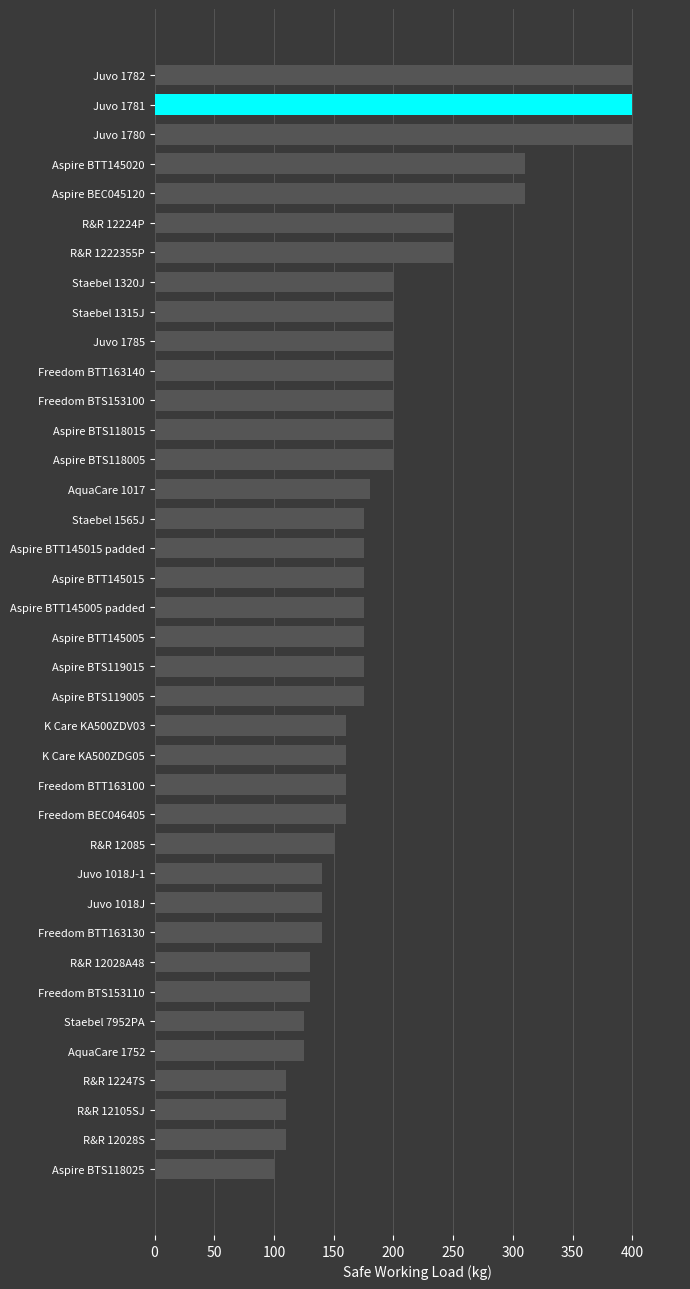

How many bars are there in total?

38